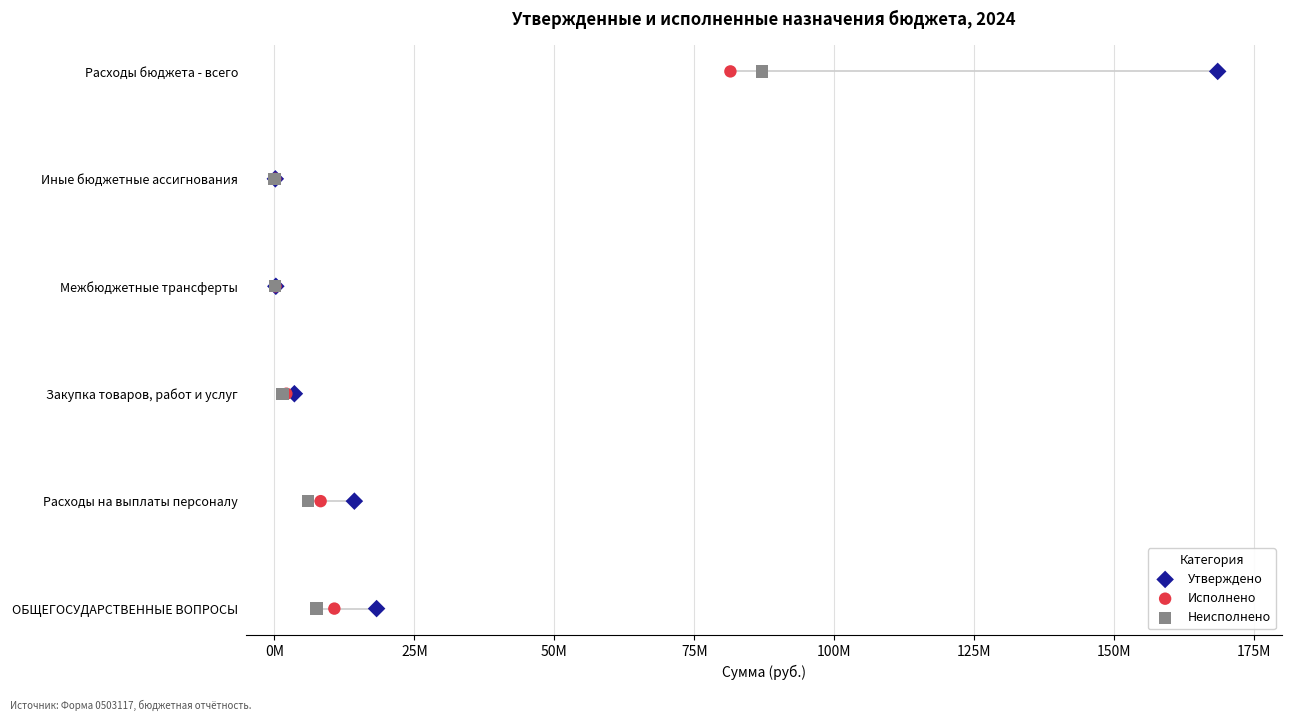

What are all the series names shown in the legend?

Утверждено, Исполнено, Неисполнено